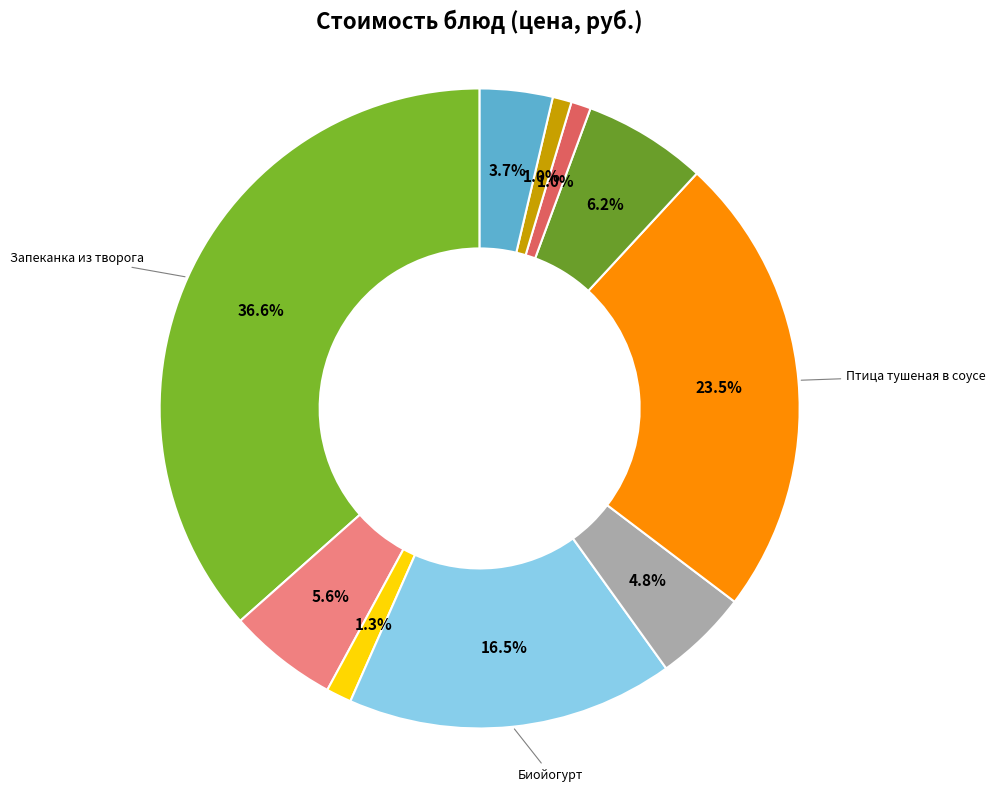

How many segments does this pie chart have?

10